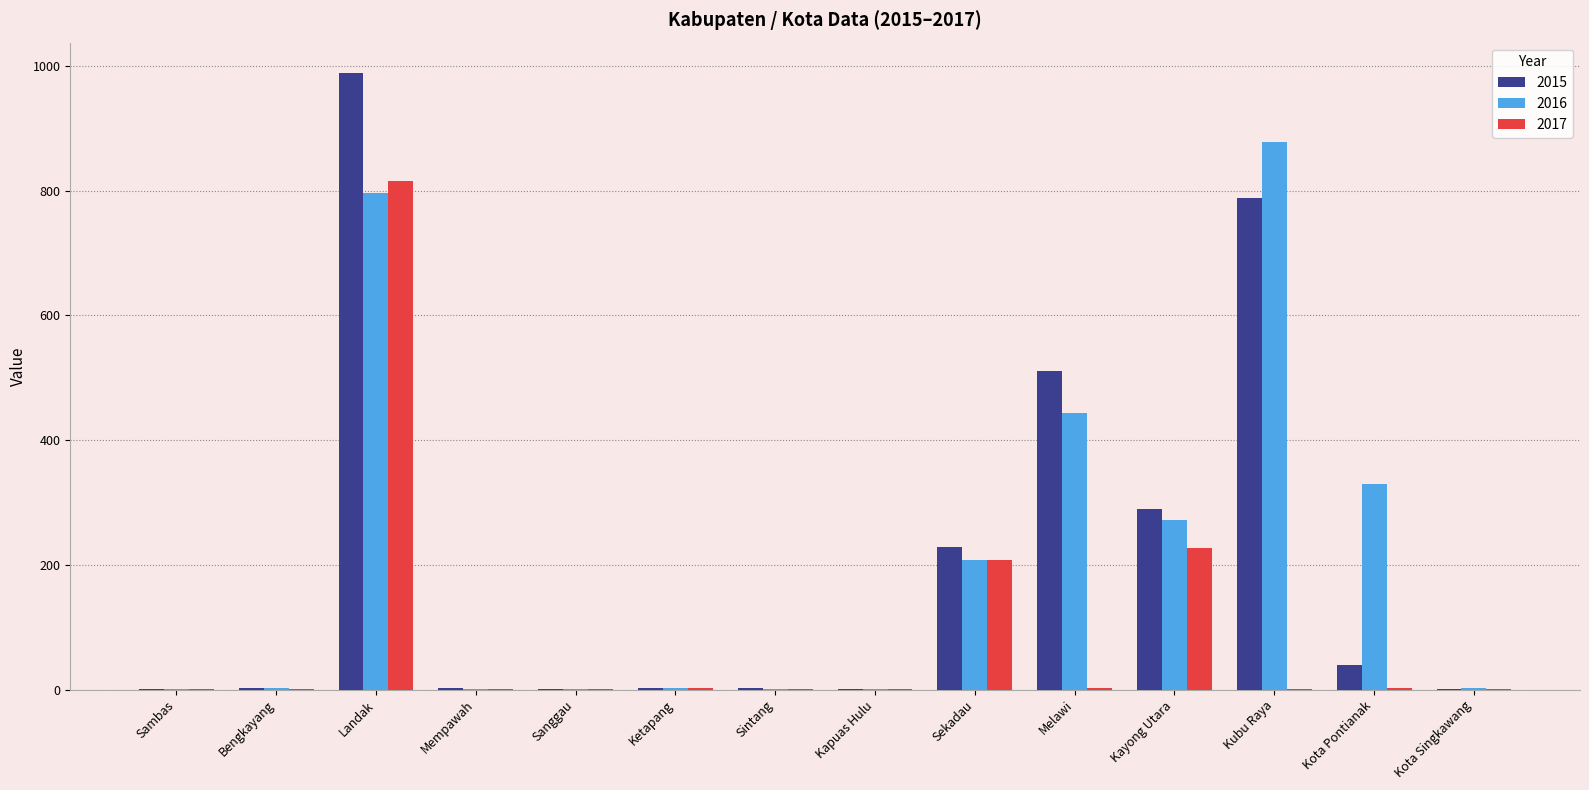

The value of 2016 at Kubu Raya is 878.0. True or false?

True